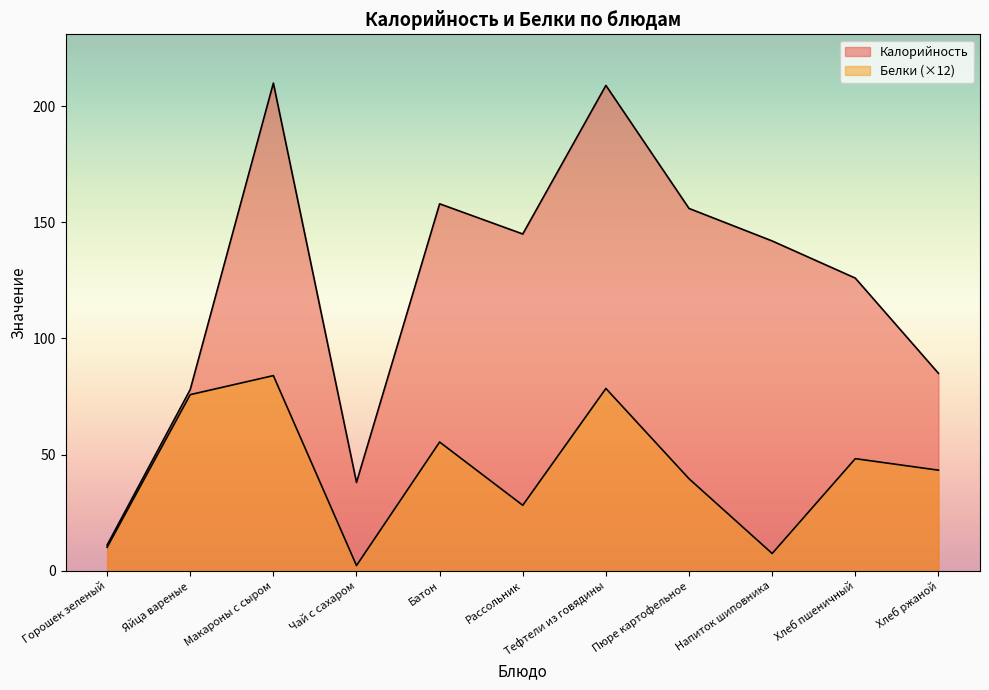

Reading right to left, list all the values displayed in this chart.

Калорийность: 85.0	126.0	142.0	156.0	209.0	145.0	158.0	38.0	210.0	78.0	11.0
Белки: 43.3	48.2	7.4	39.6	78.5	28.2	55.4	2.2	84.0	75.8	10.0